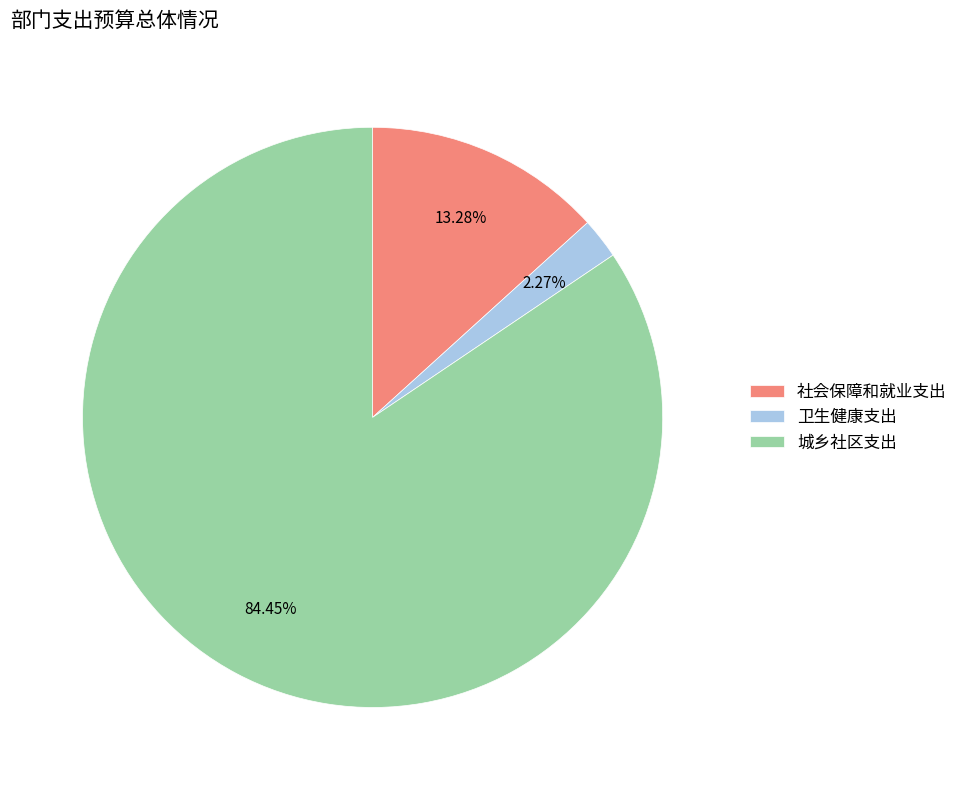

Is the sum of 卫生健康支出 and 城乡社区支出 greater than half?

Yes